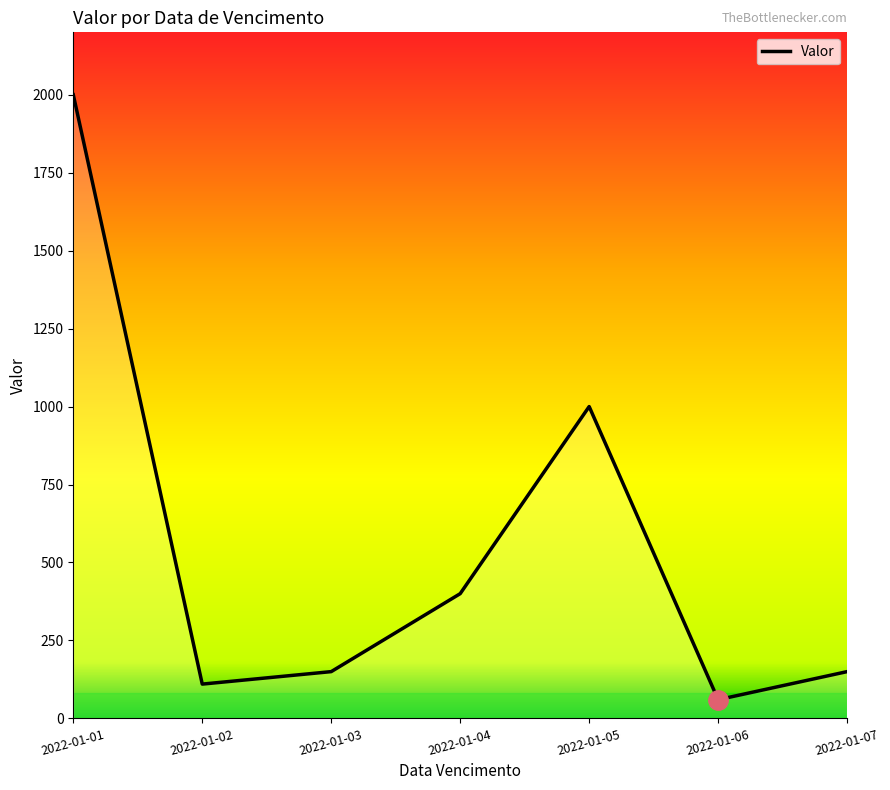

At which label is the value closest to 1030?

2022-01-05